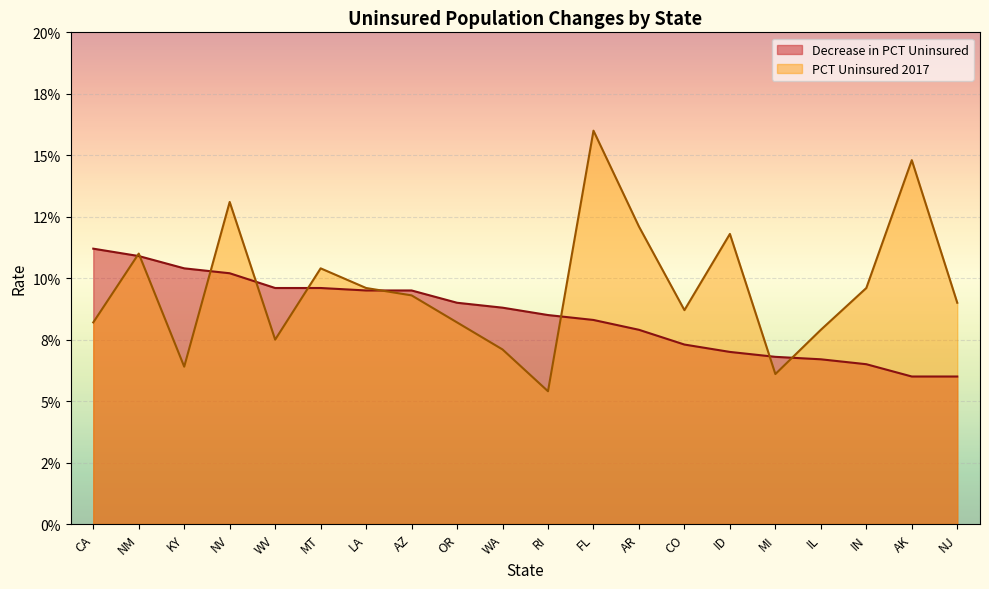

True or false: Decrease in PCT Uninsured and PCT Uninsured 2017 cross at least once.

True